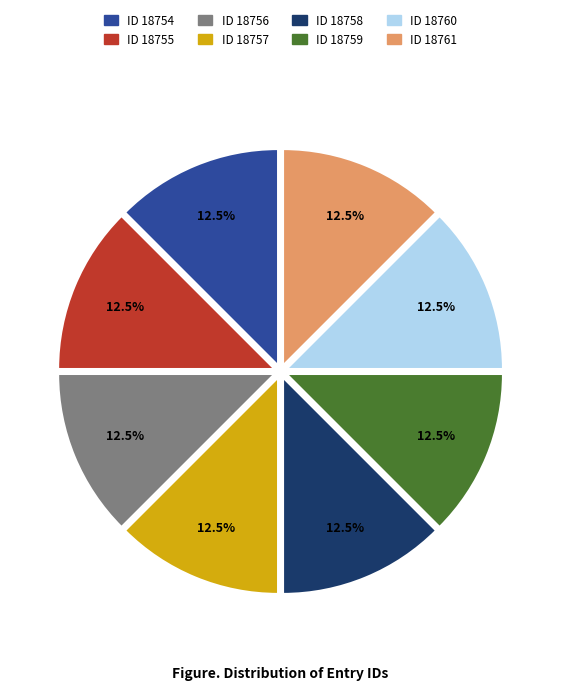

What is the ratio of the value at ID 18758 to the value at ID 18757?

1.0